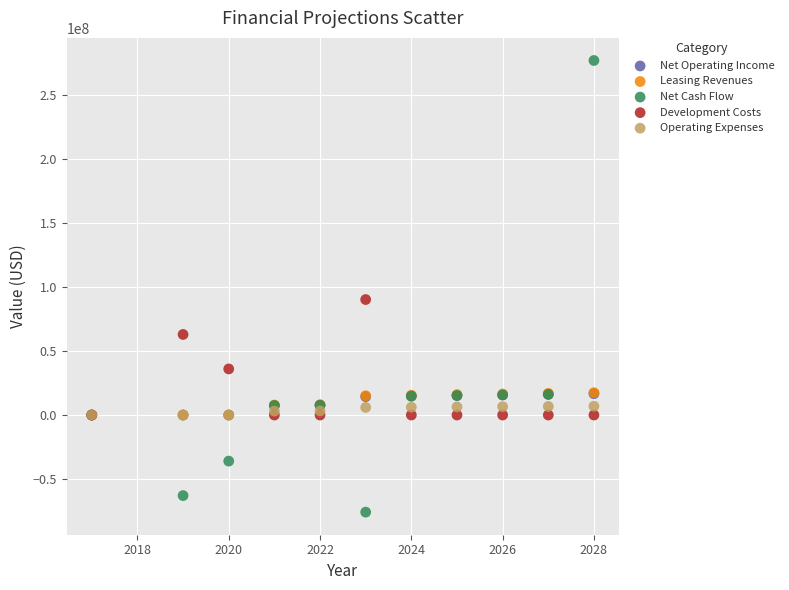

What are all the series names shown in the legend?

Net Operating Income, Leasing Revenues, Net Cash Flow, Development Costs, Operating Expenses